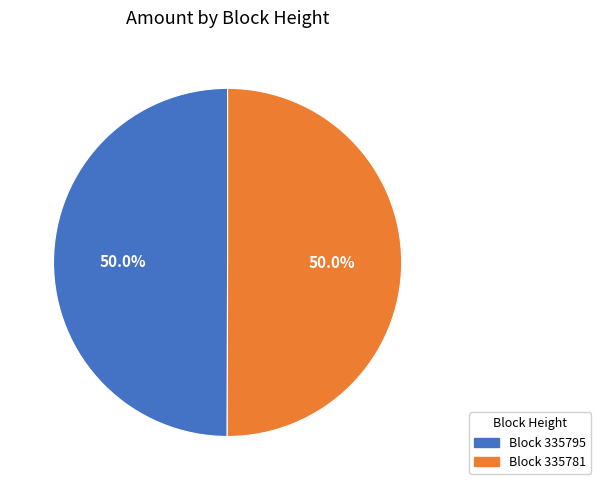

What portion of the pie excludes Block 335795?

50.0%